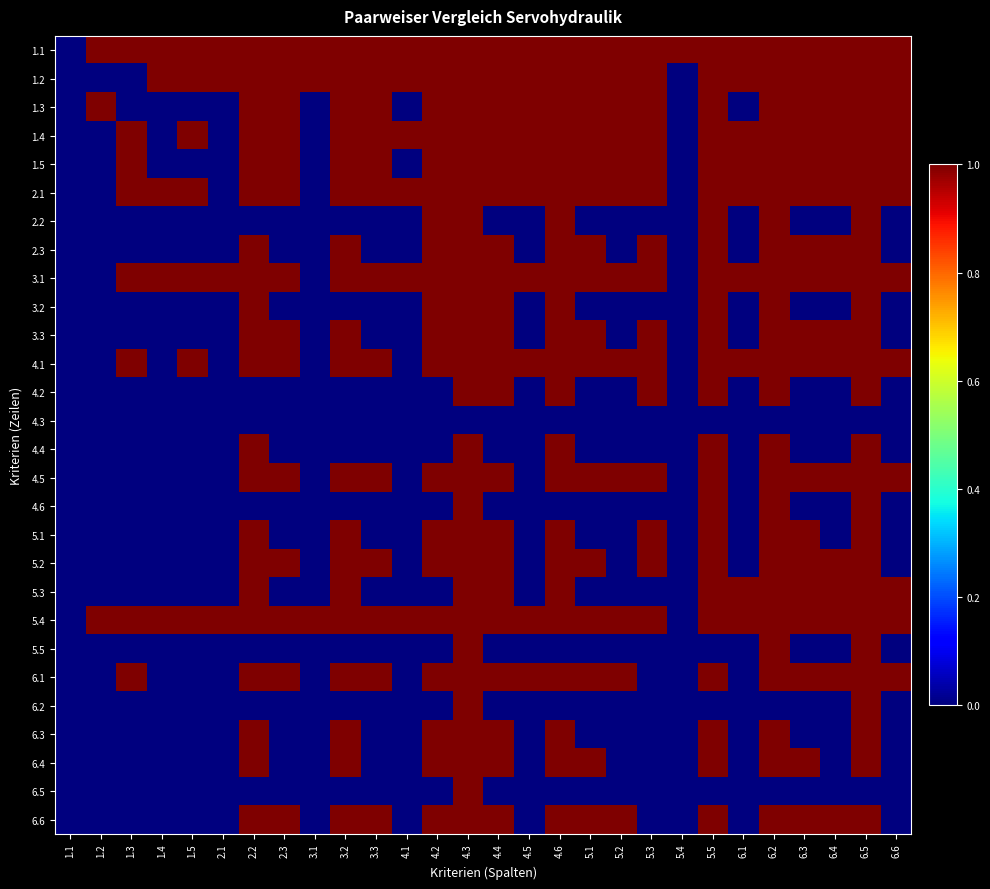

Which series has the largest range (max minus min)?

1.1